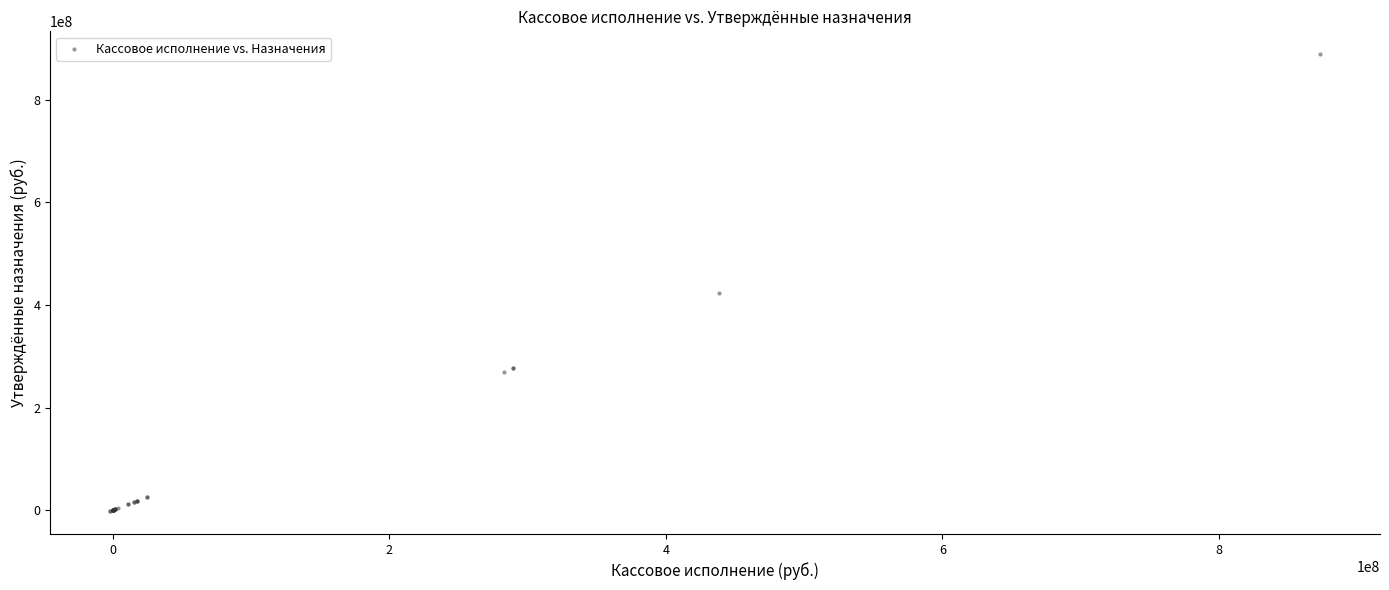

What Y value in the scatter plot is closest to 443621161?

424263845.0